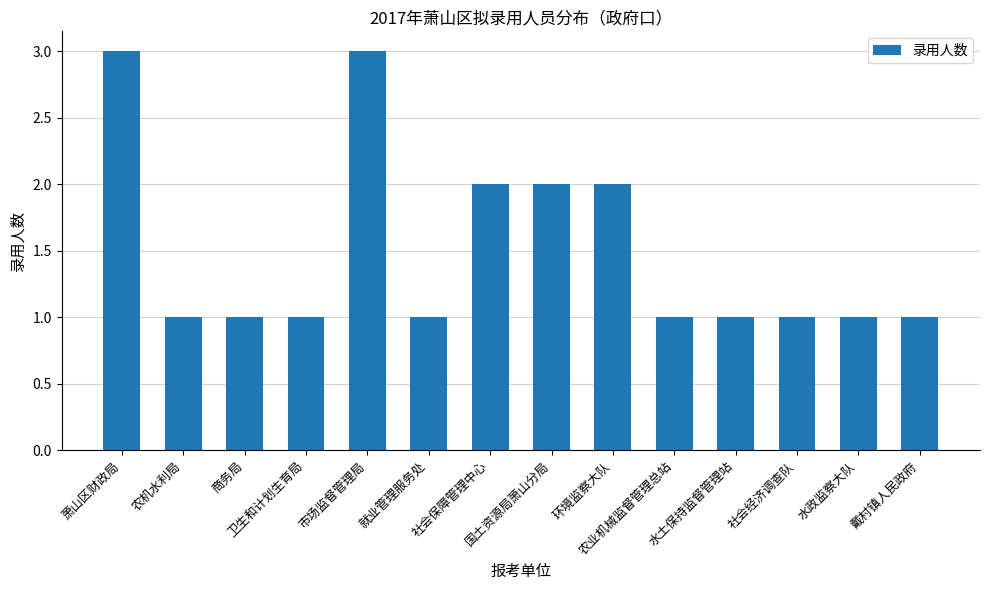

What is the maximum value shown in the chart?

3